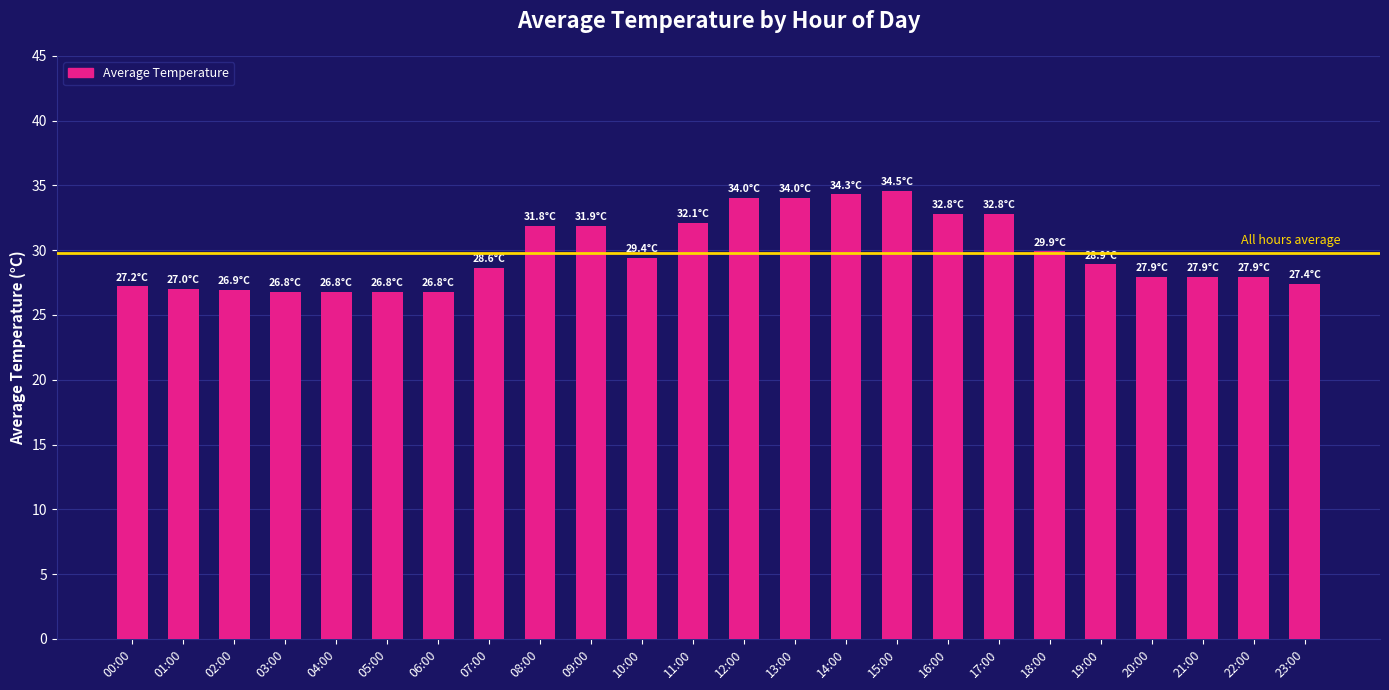

Which has a higher value, 14:00 or 22:00?

14:00